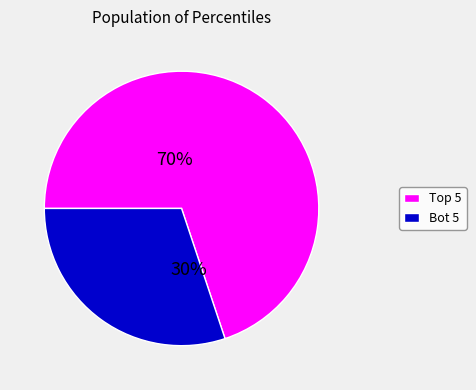

To the nearest percent, what is the average slice percentage?

50%